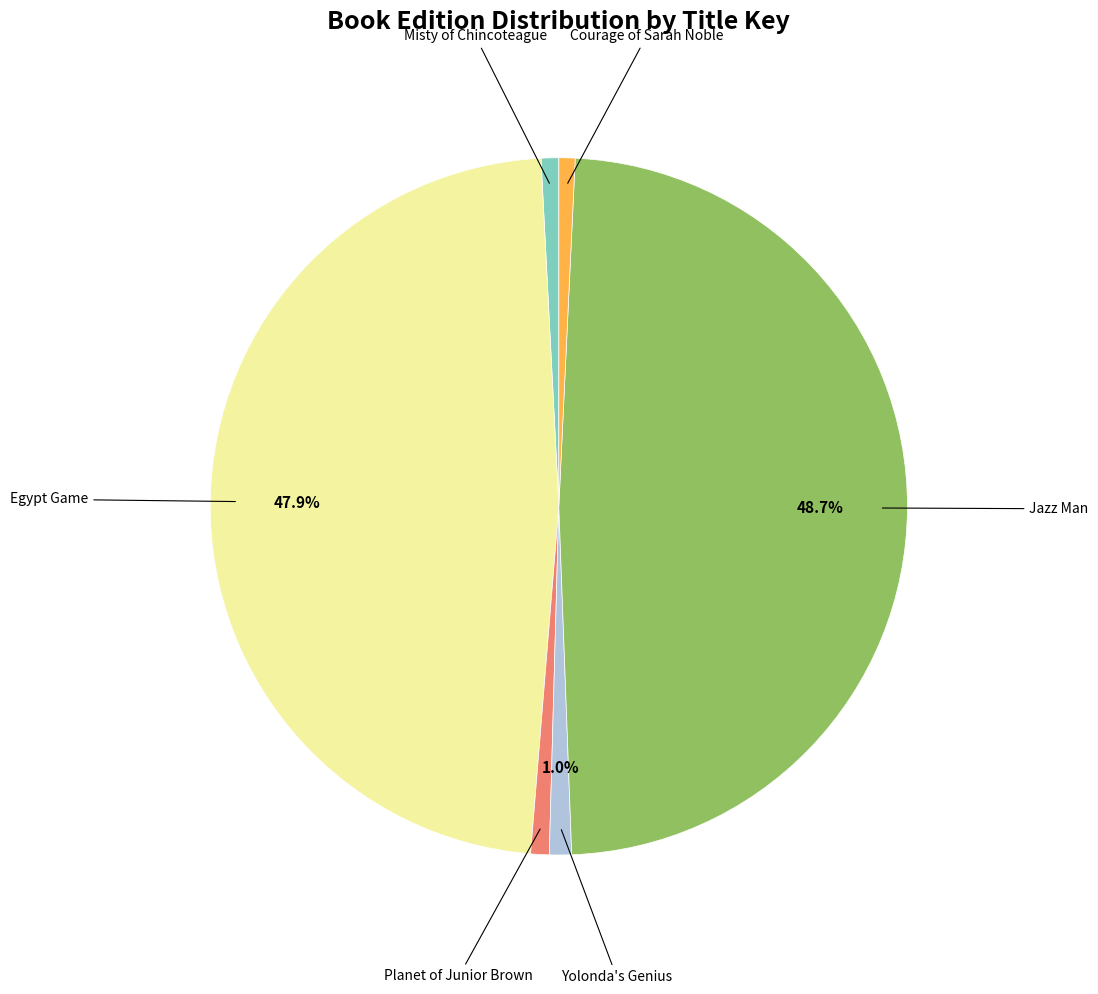

Does any single category account for the majority?

No